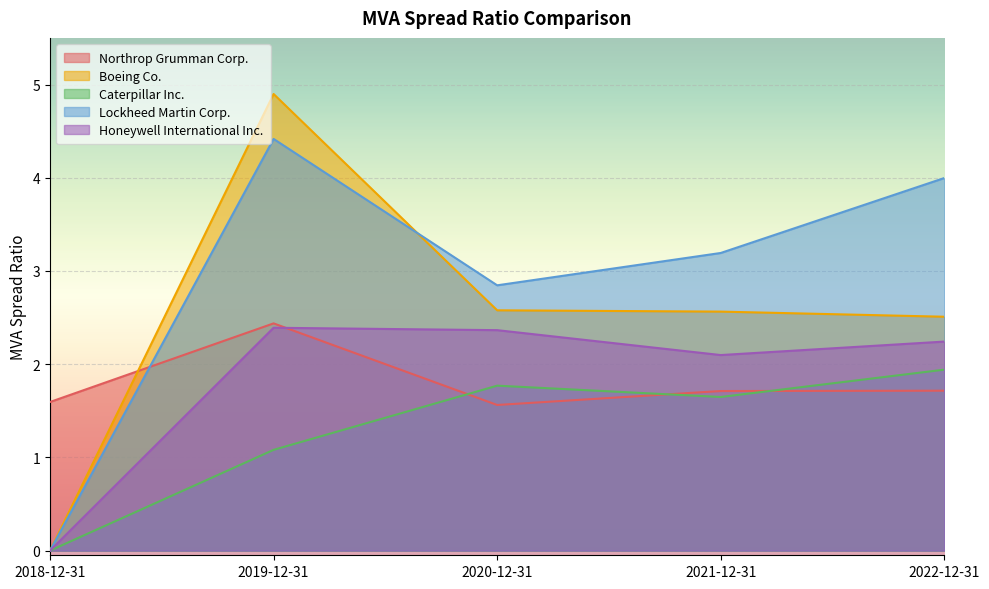

What is the value of the Northrop Grumman Corp. point at the 1st from the left?

1.6